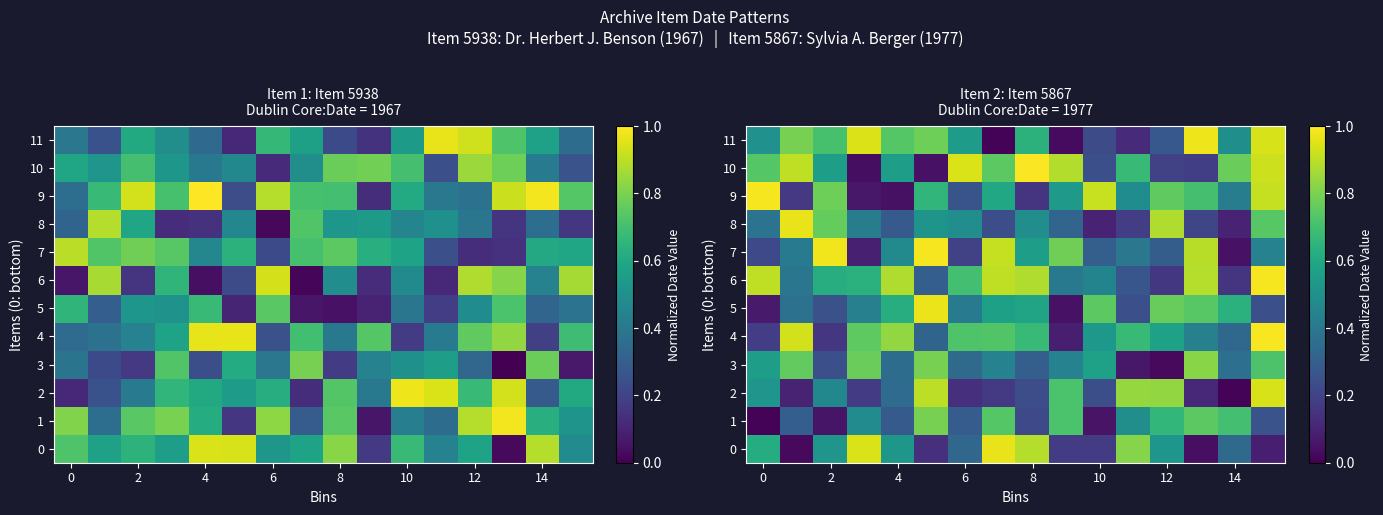

Rank the series by their maximum value, from highest to lowest.

10, 4, 7, 9, 6, 11, 5, 8, 0, 2, 3, 1